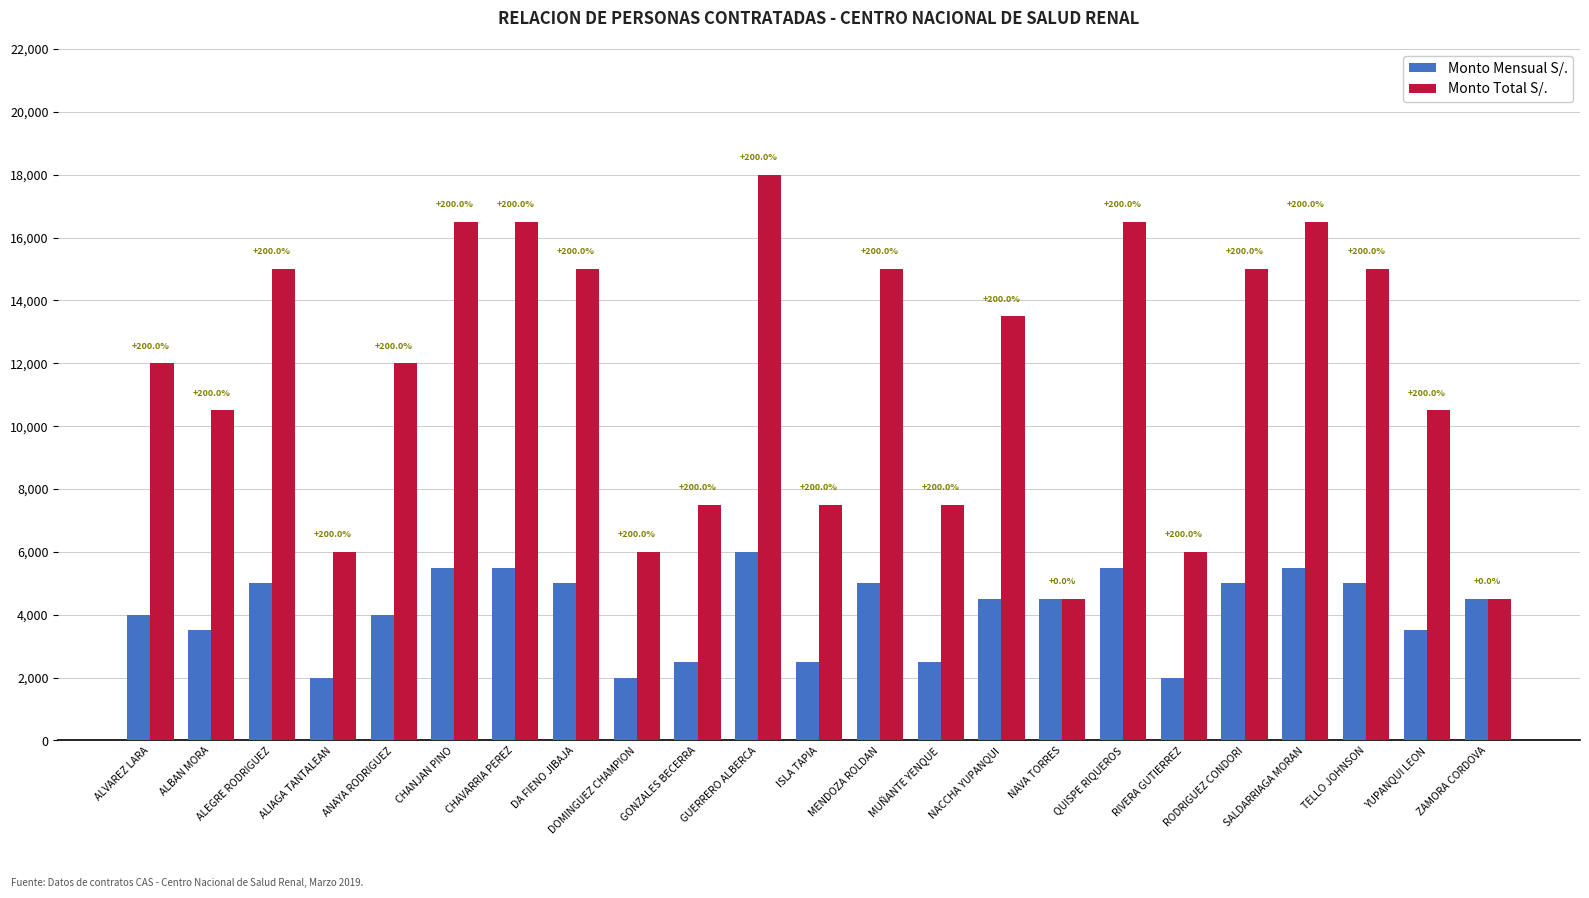

Read the Monto Mensual S/. value at TELLO JOHNSON, to the nearest 50.

5000